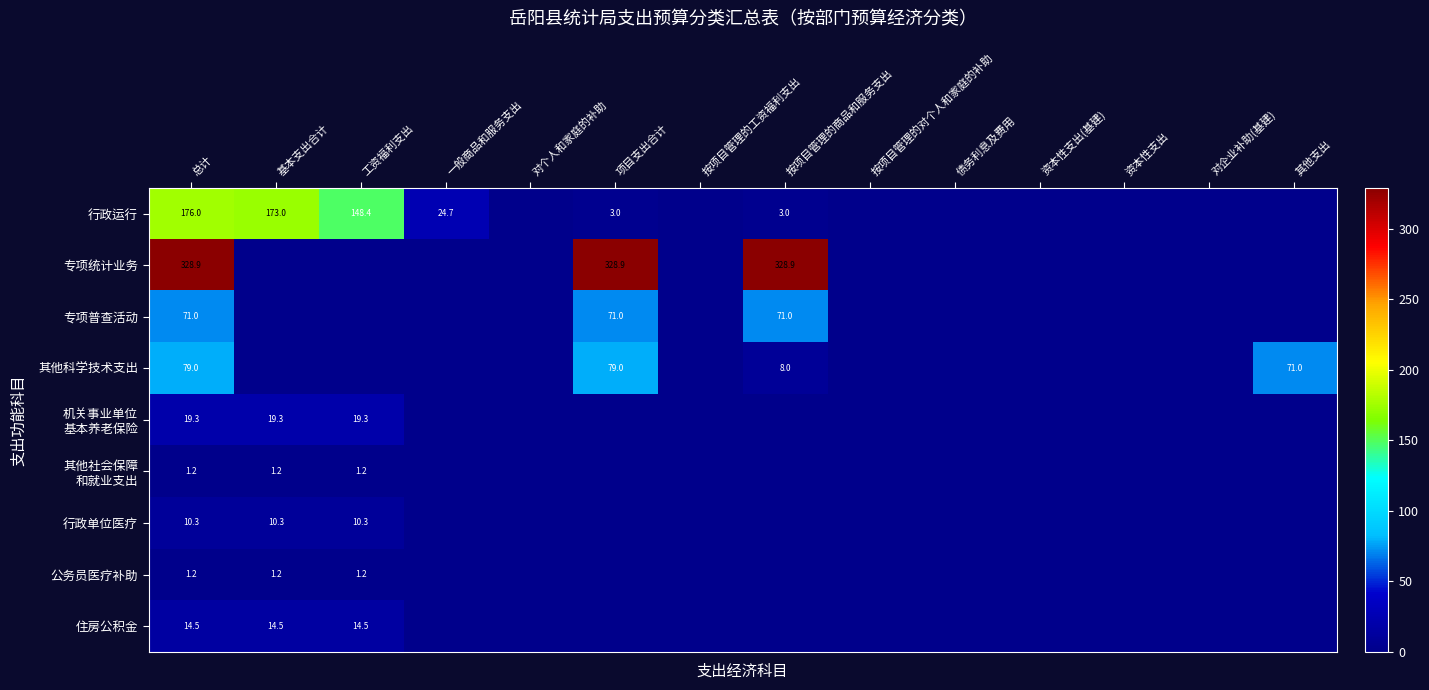

Count the number of data series in this chart.

9